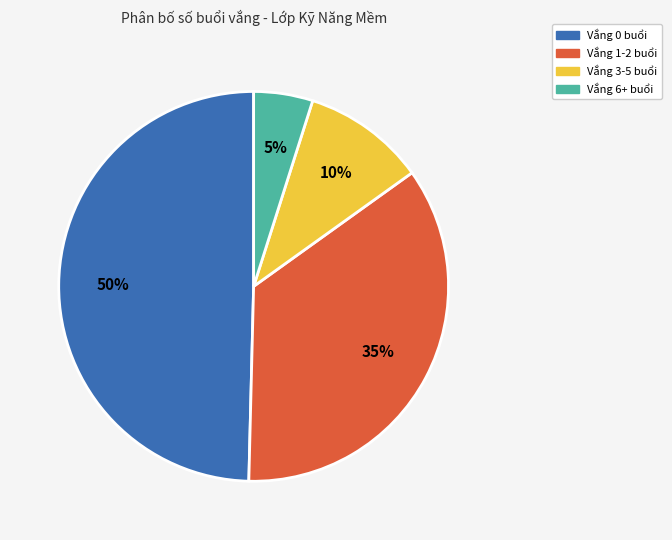

Does any single category account for the majority?

No